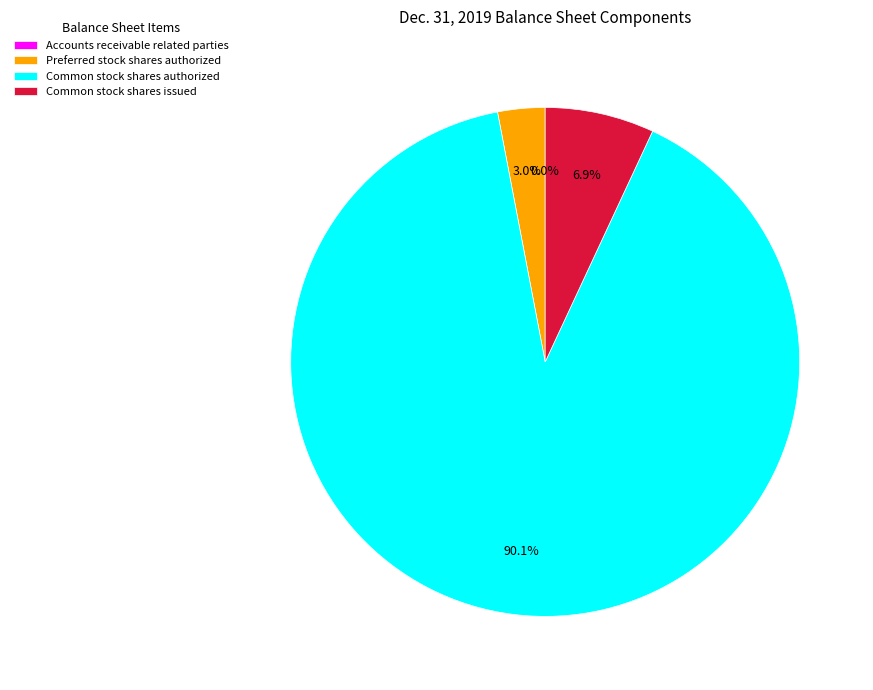

What percentage is the Common stock shares issued slice, to the nearest percent?

7%